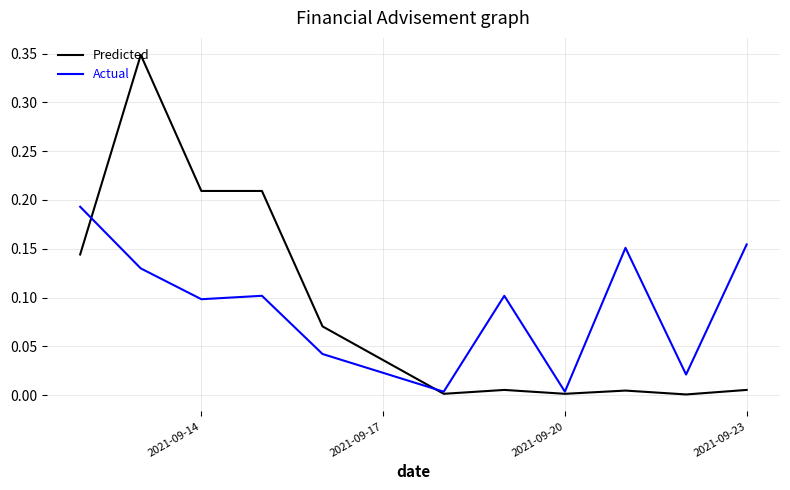

Rank the series by their maximum value, from lowest to highest.

Actual, Predicted